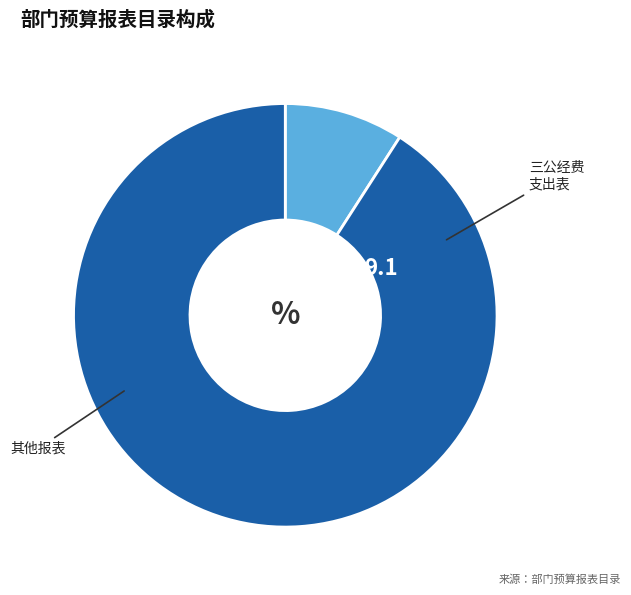

Does any single category account for the majority?

Yes